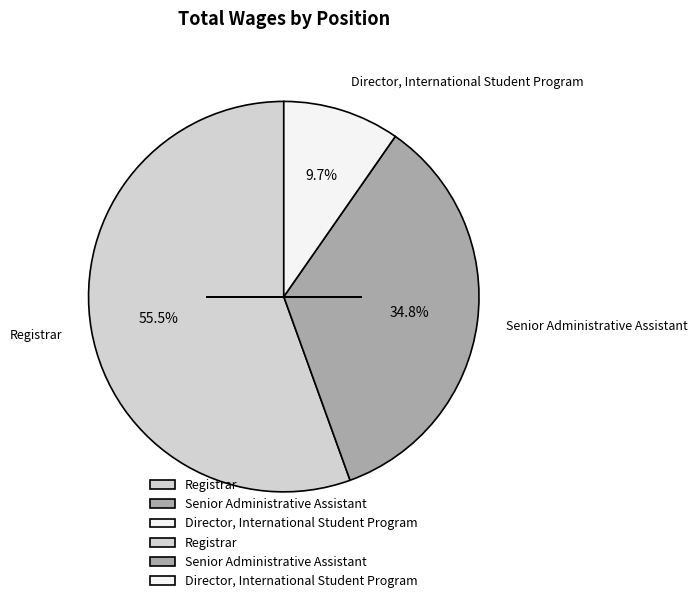

Does any single category account for the majority?

Yes